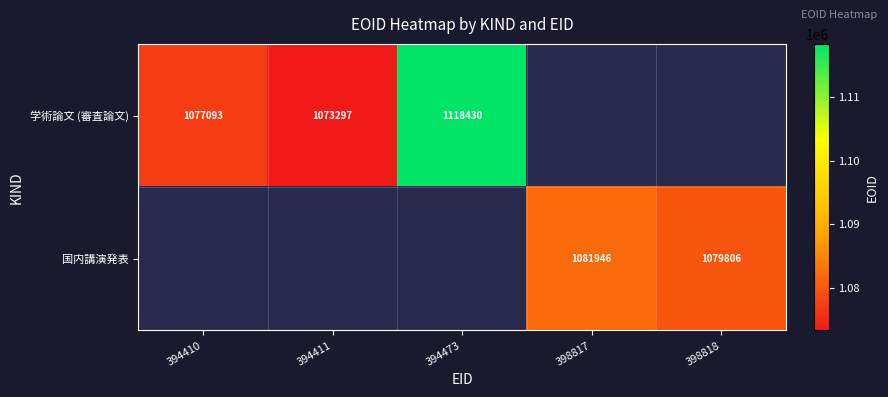

Is it true that 国内講演発表 equals 1081946 at 398817?

True